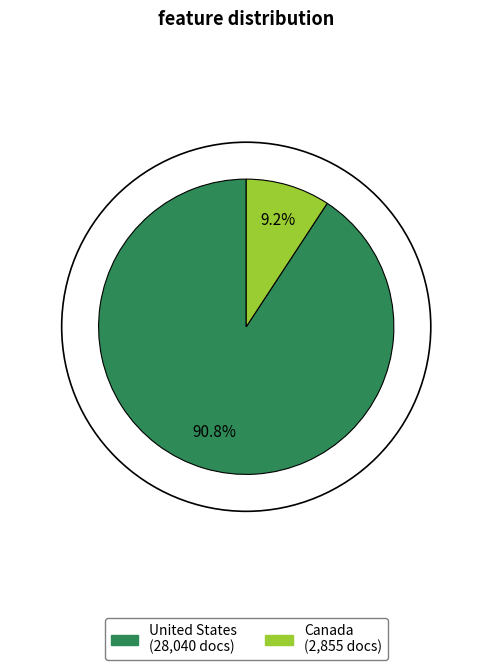

The United States slice represents 84% of the pie. True or false?

False